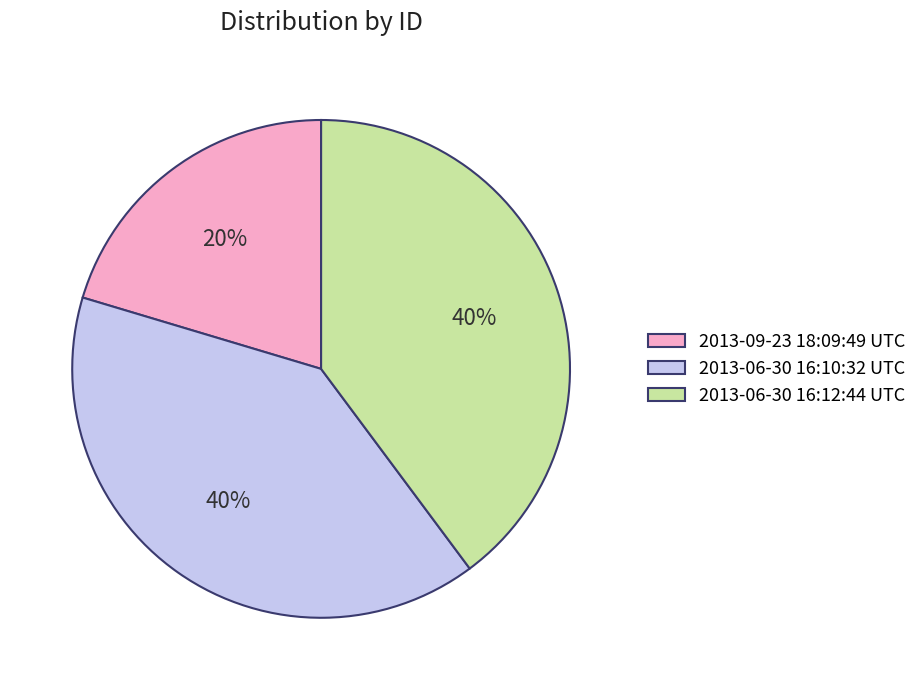

Which category has the smallest portion of the pie?

2013-09-23 18:09:49 UTC